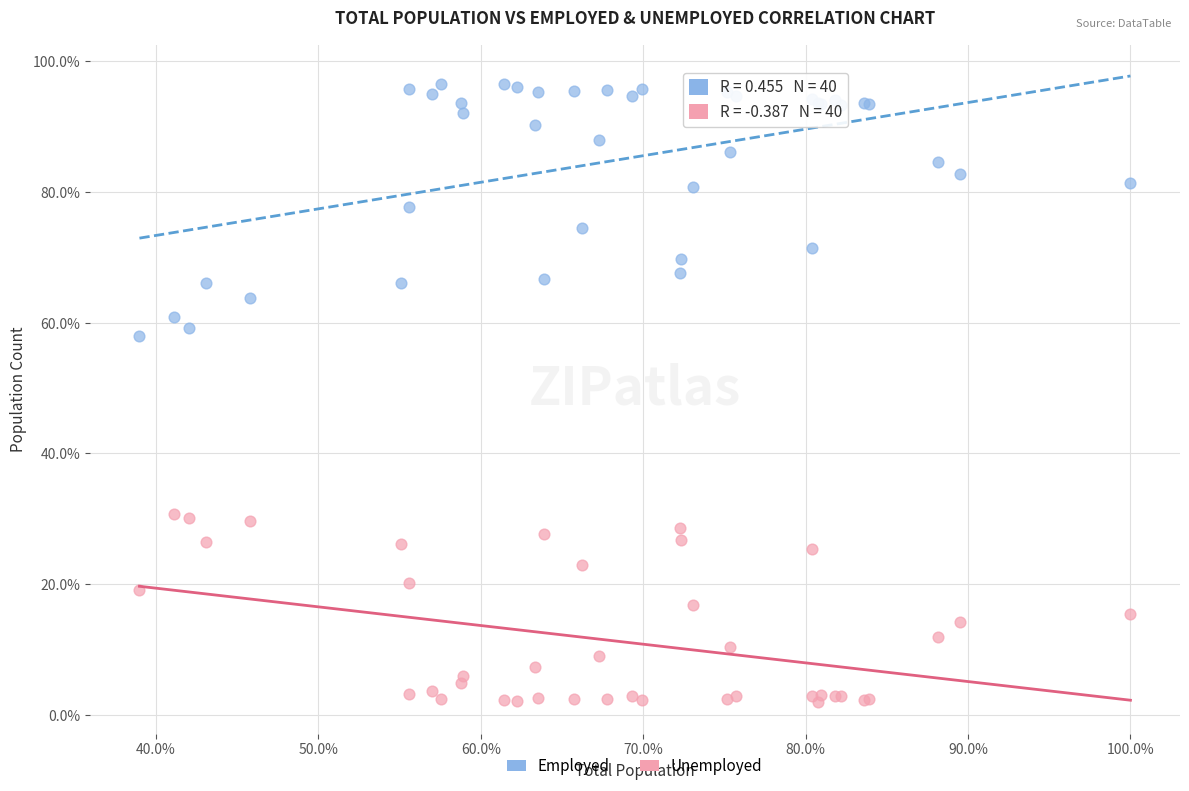

Which series contains the highest Y value?

Employed